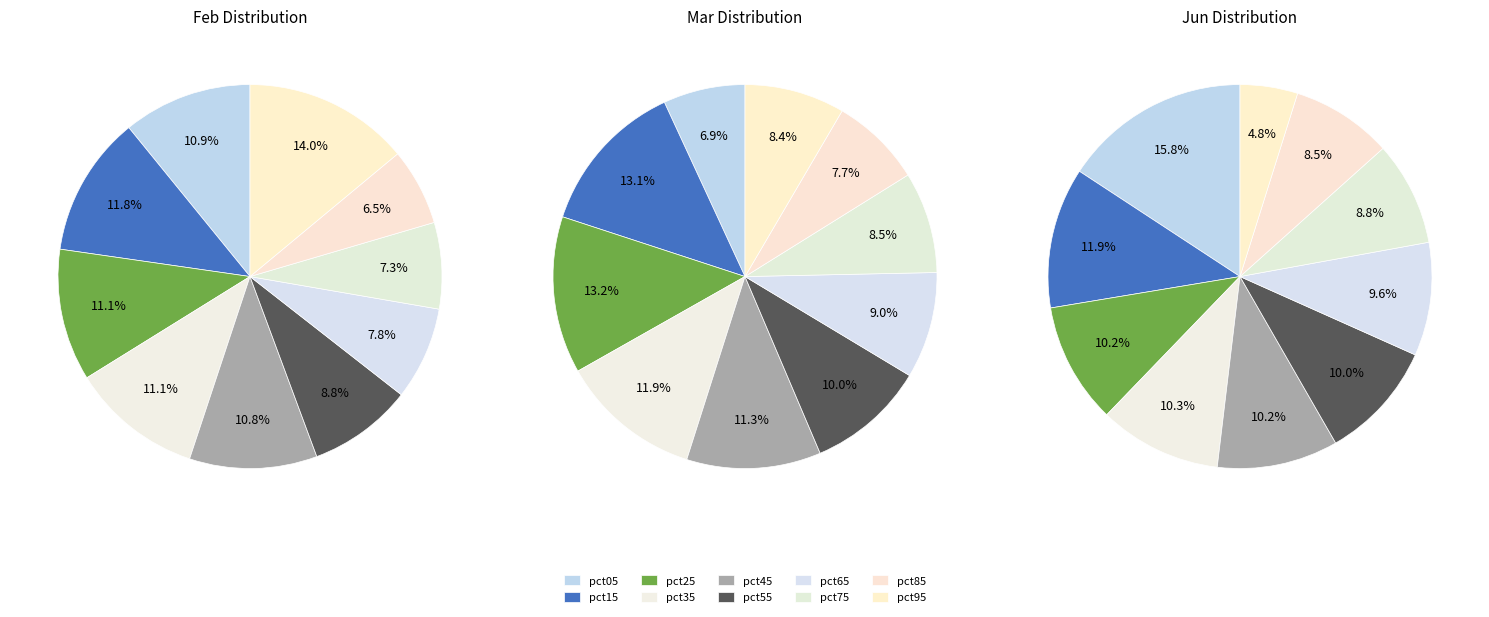

Is the sum of 6 and 8 greater than half?

No